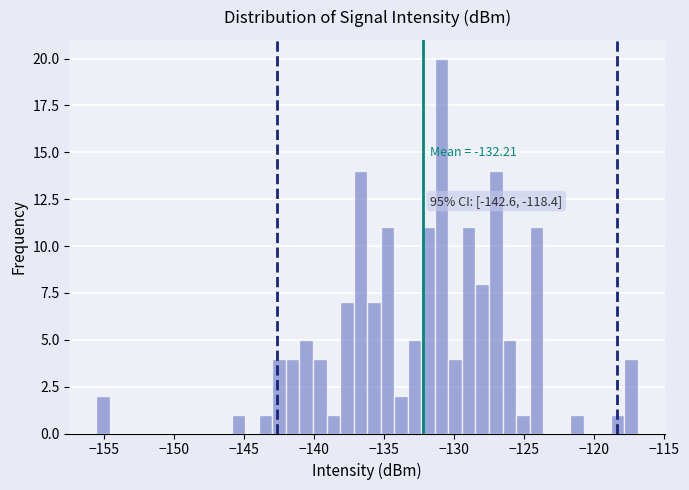

Read against the x-axis, roughly where is the centre of the tallest bar?

-131.0